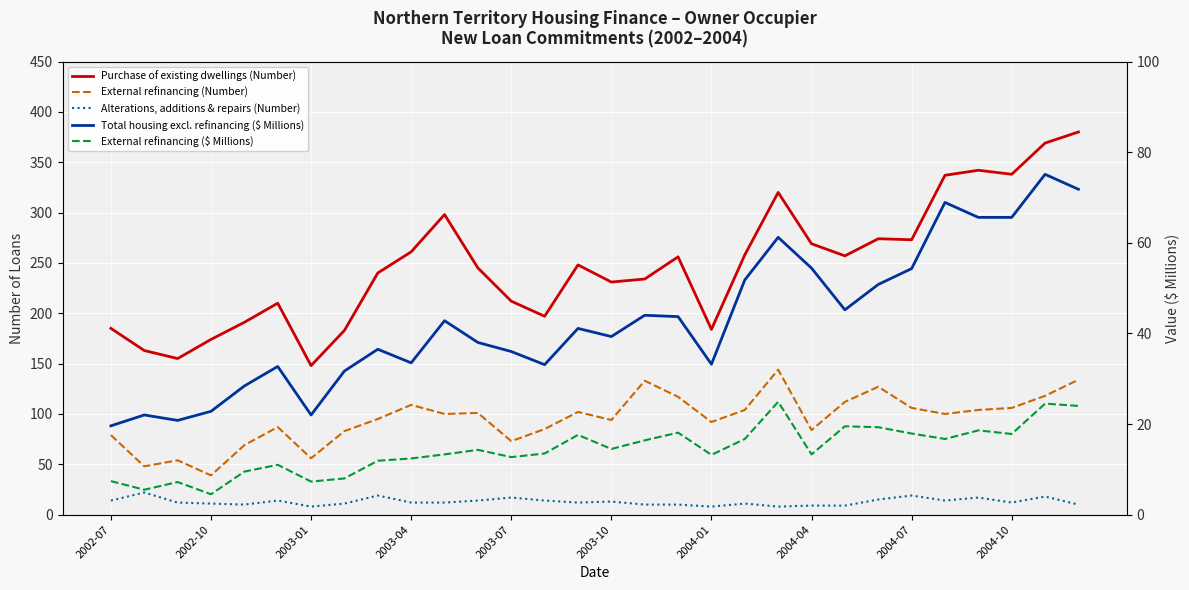

True or false: External refinancing (Number) and External refinancing ($ Millions) cross at least once.

False